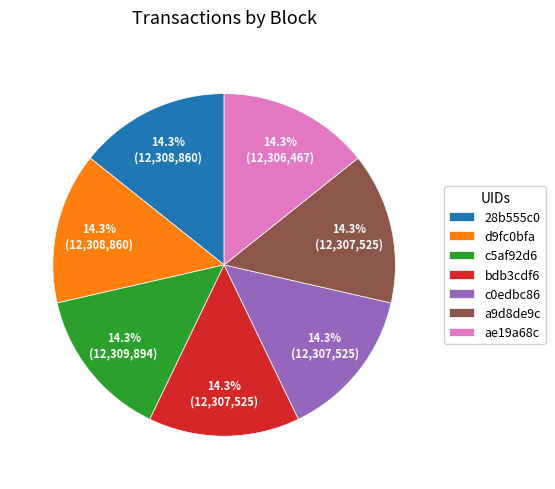

Is c5af92d6 the majority of the pie?

No